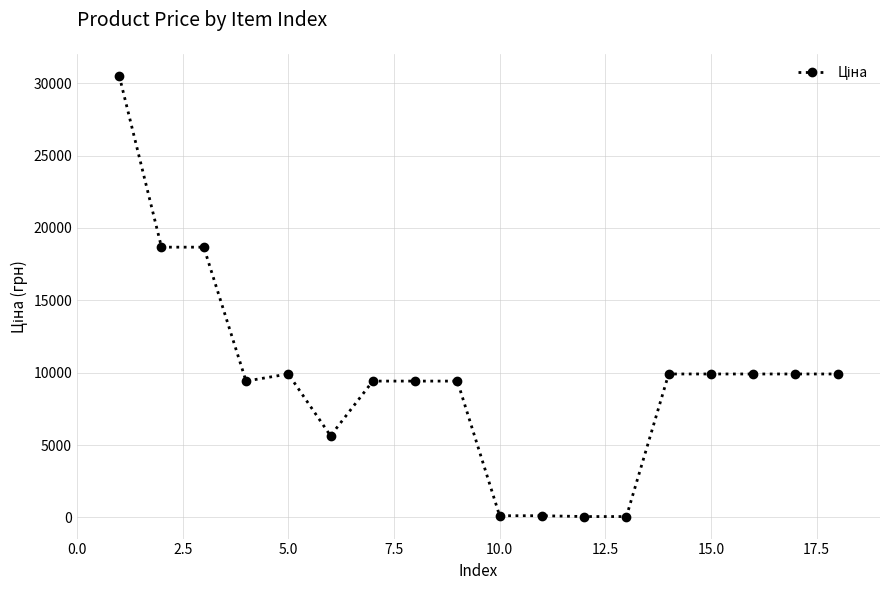

True or false: there are more than 0 points higher than both neighbors.

True